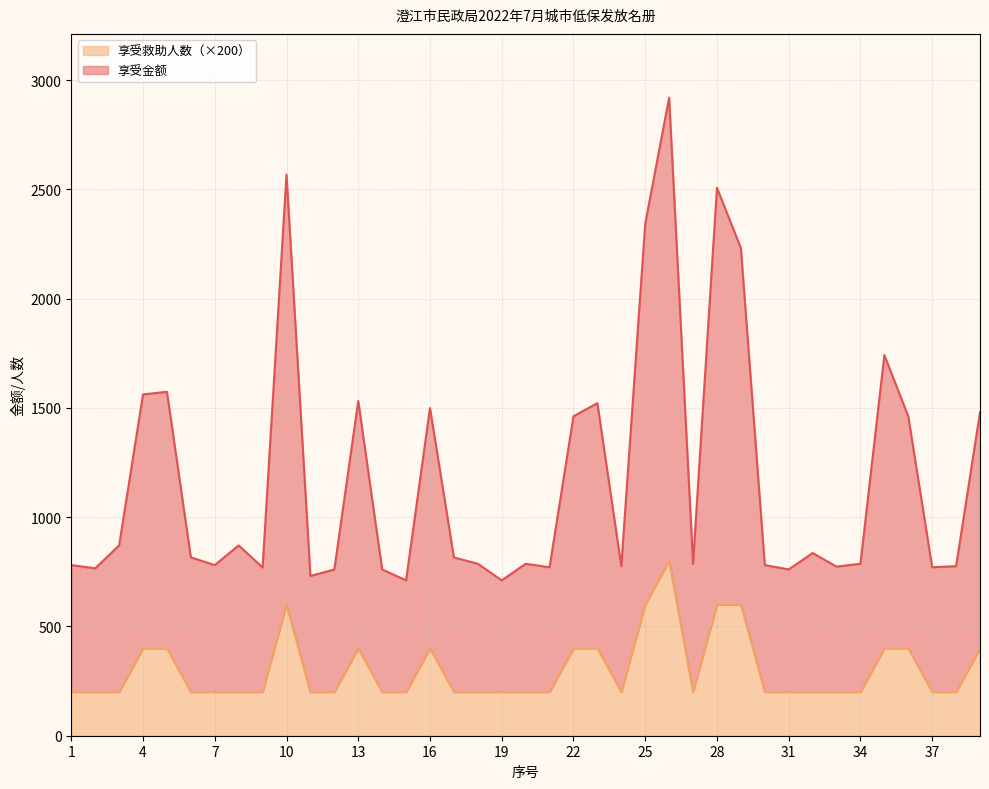

What is the total value across all series at 1?

781